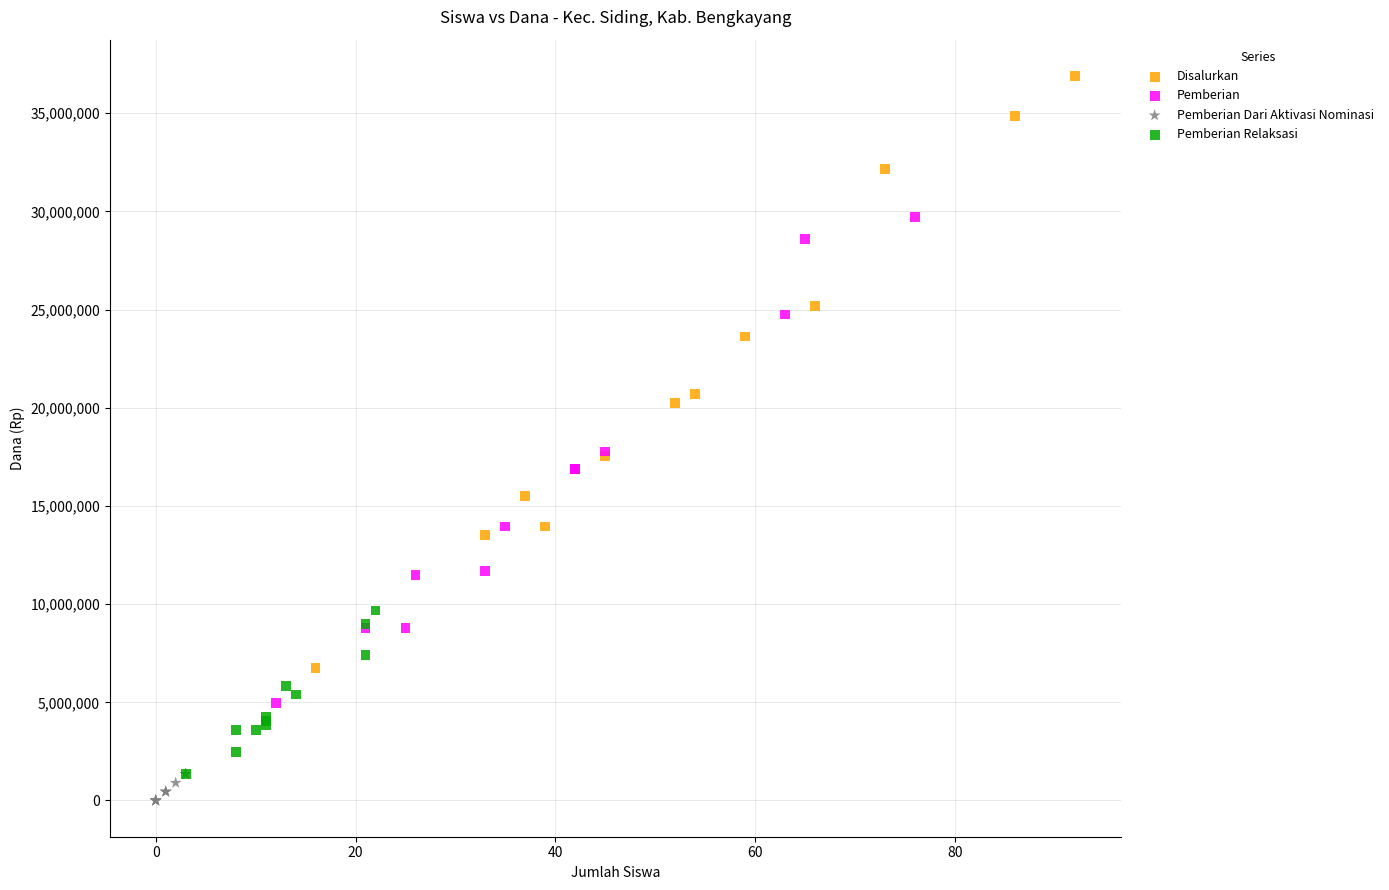

Which series contains the lowest Y value?

Pemberian Dari Aktivasi Nominasi